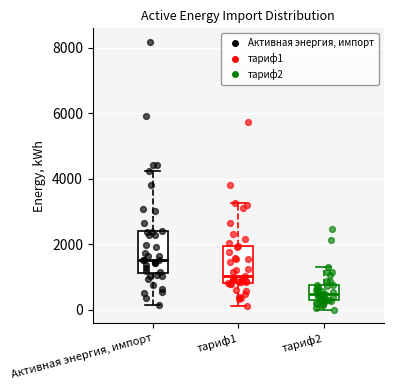

Where is the upper edge of the box for Активная энергия, импорт on the y-axis? The values are not printed on the chart, so give them approximately, as read against the axis.

2400